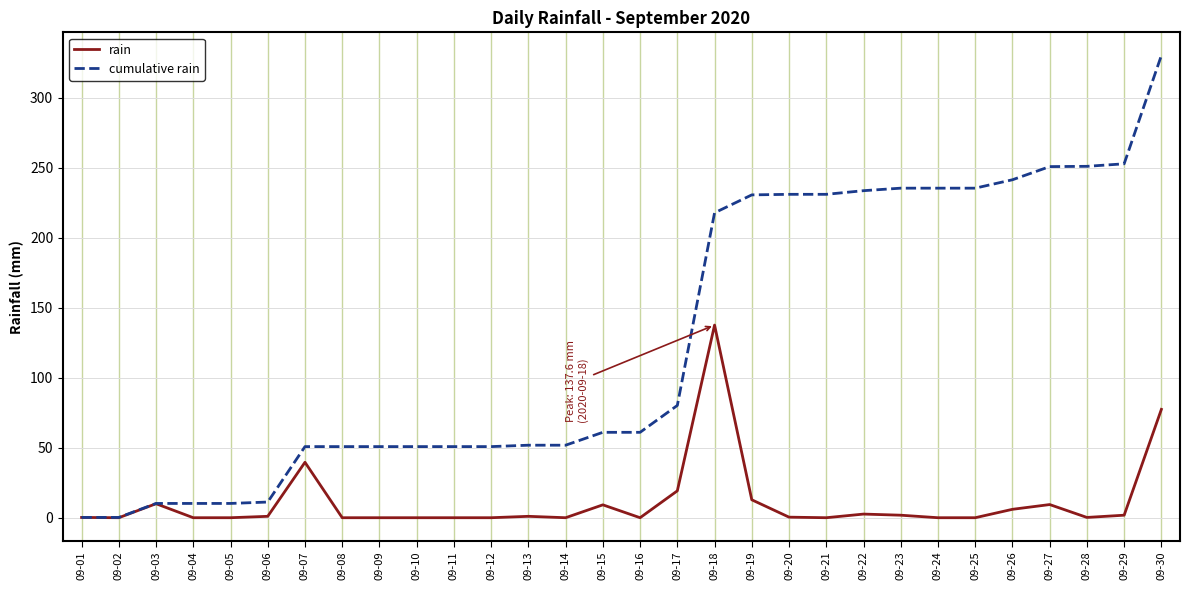

Count the number of data series in this chart.

2